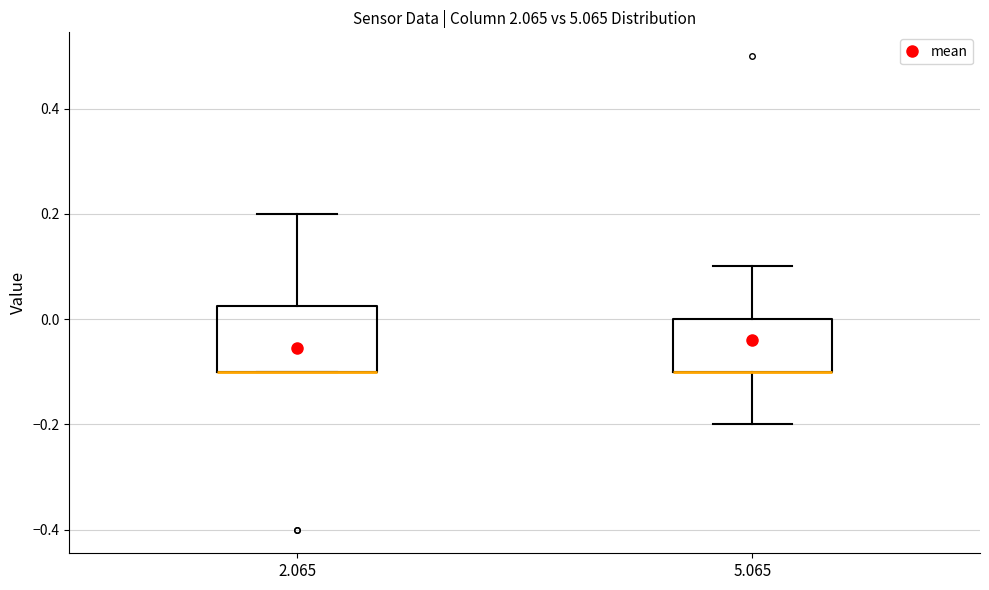

Comparing the boxes themselves (not the whiskers), which one is the tallest?

2.065